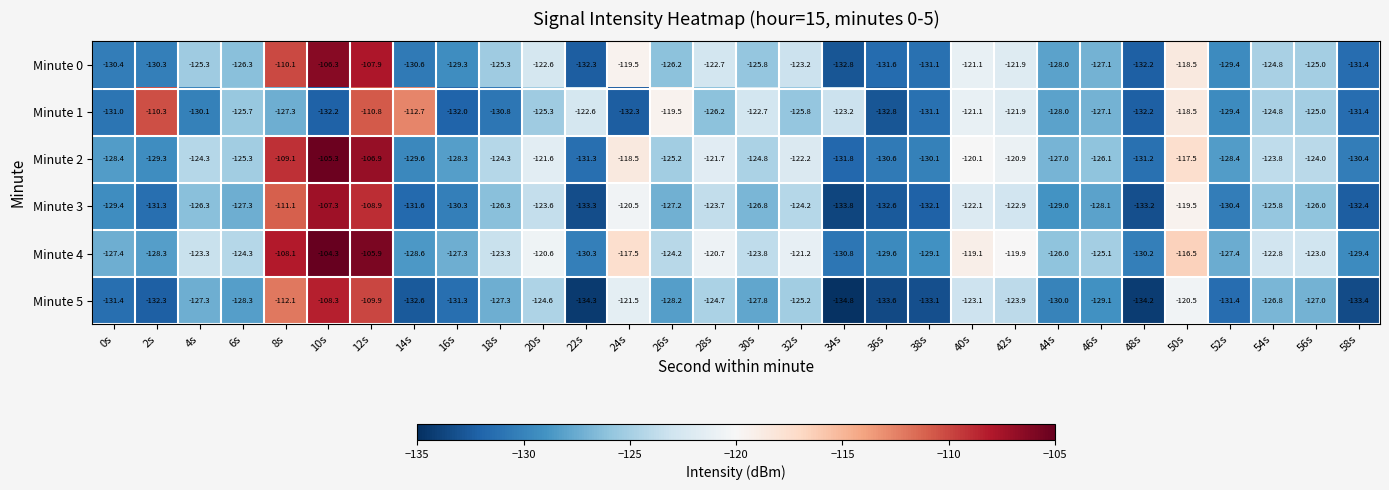

What is the difference between the maximum and minimum values in the Minute 3 series?

26.5